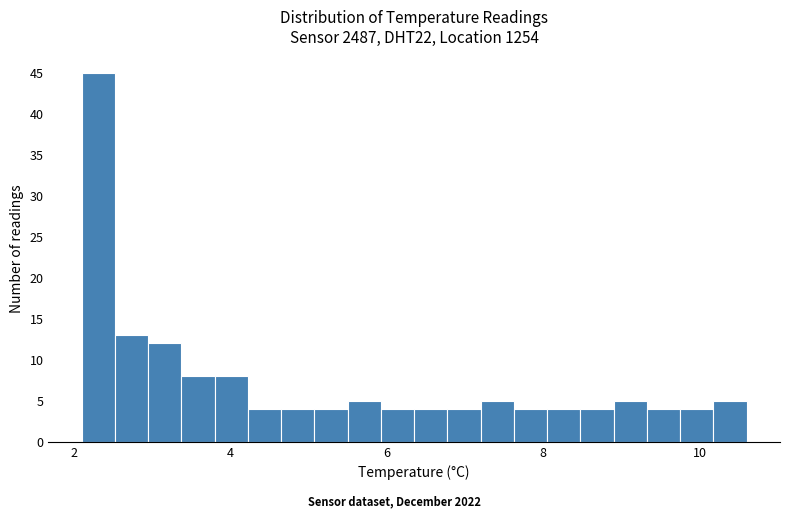

Read against the x-axis, roughly where is the centre of the tallest bar?

2.4